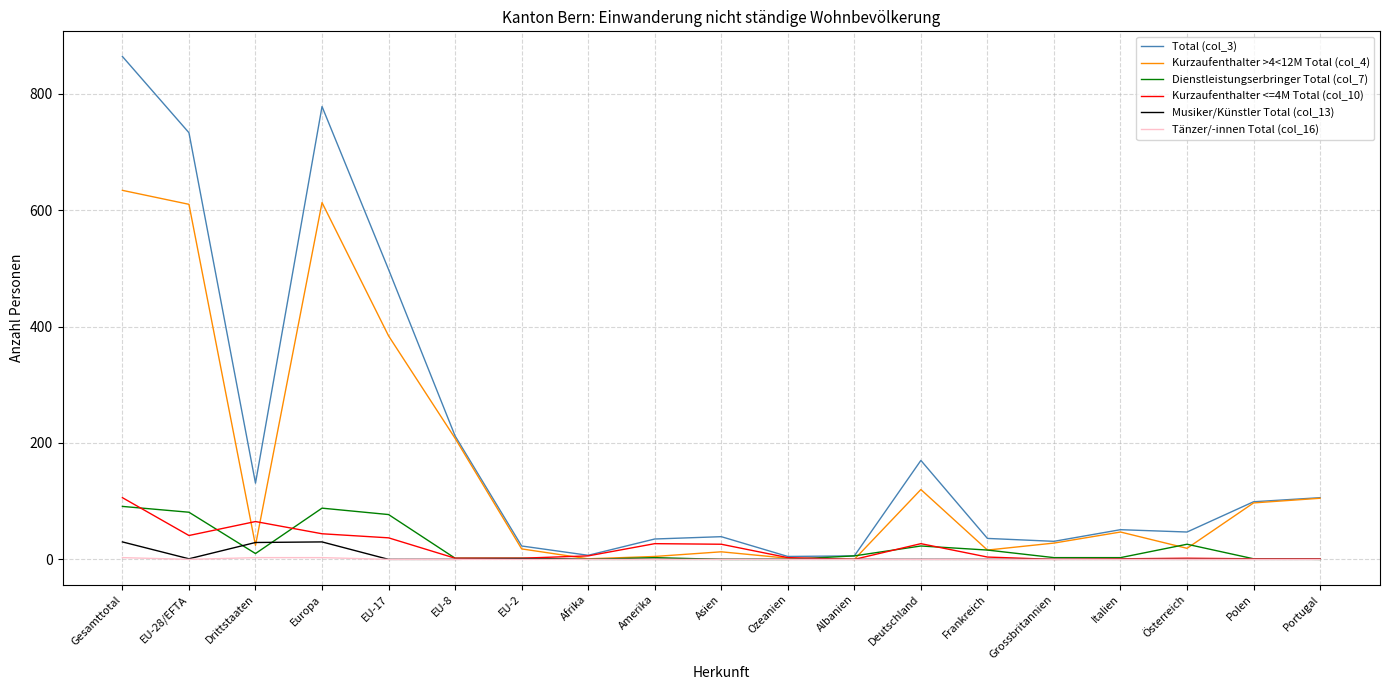

Where is Total (col_3) nearest to the value 434?

EU-17